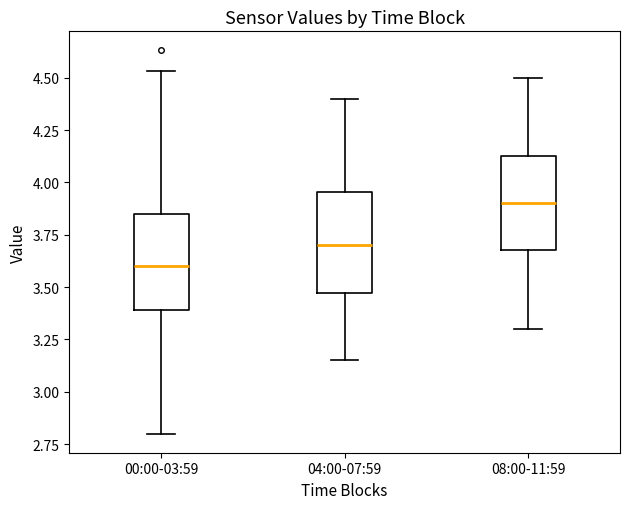

Where does the lower whisker of the box for 08:00-11:59 end on the y-axis? The values are not printed on the chart, so give them approximately, as read against the axis.

3.30